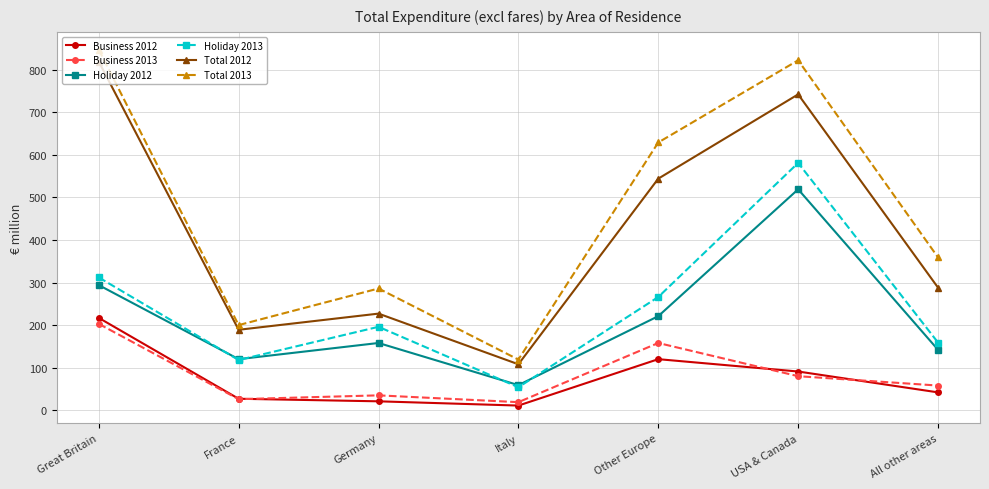

True or false: Total 2012 and Holiday 2012 cross at least once.

False